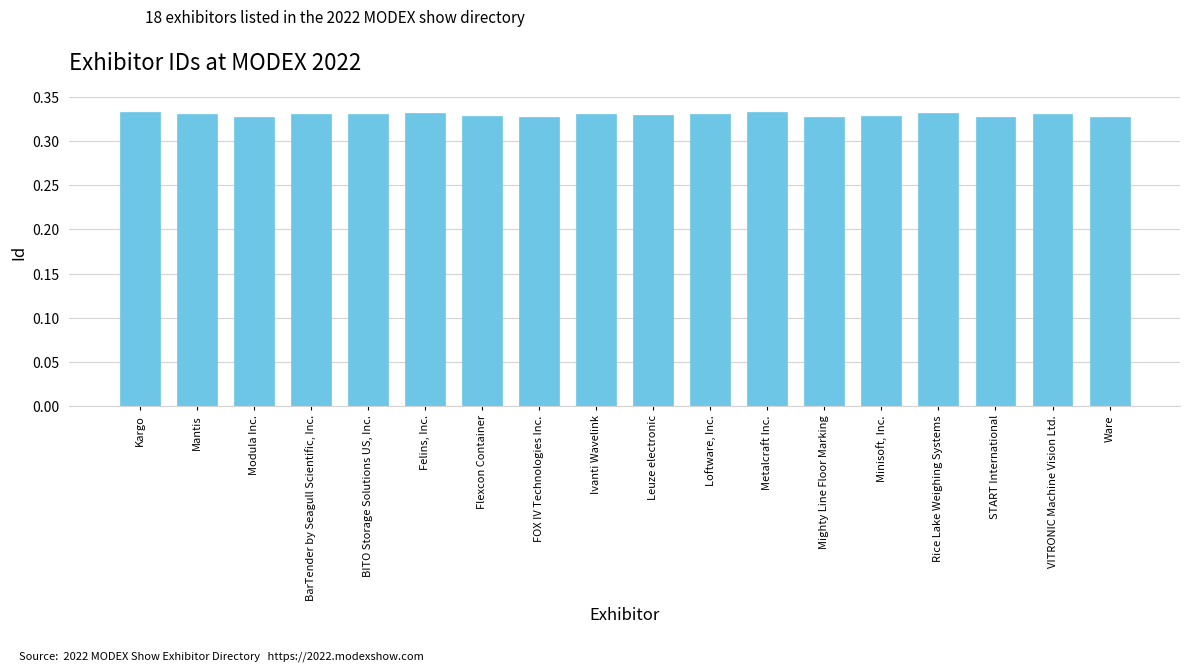

How many values are between 0 and 1?

18